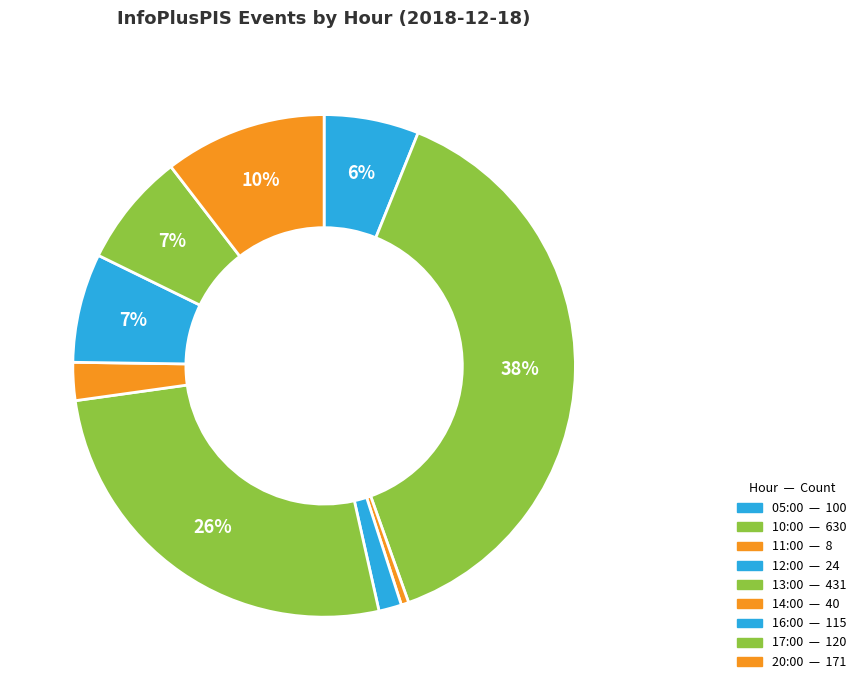

How many segments does this pie chart have?

9